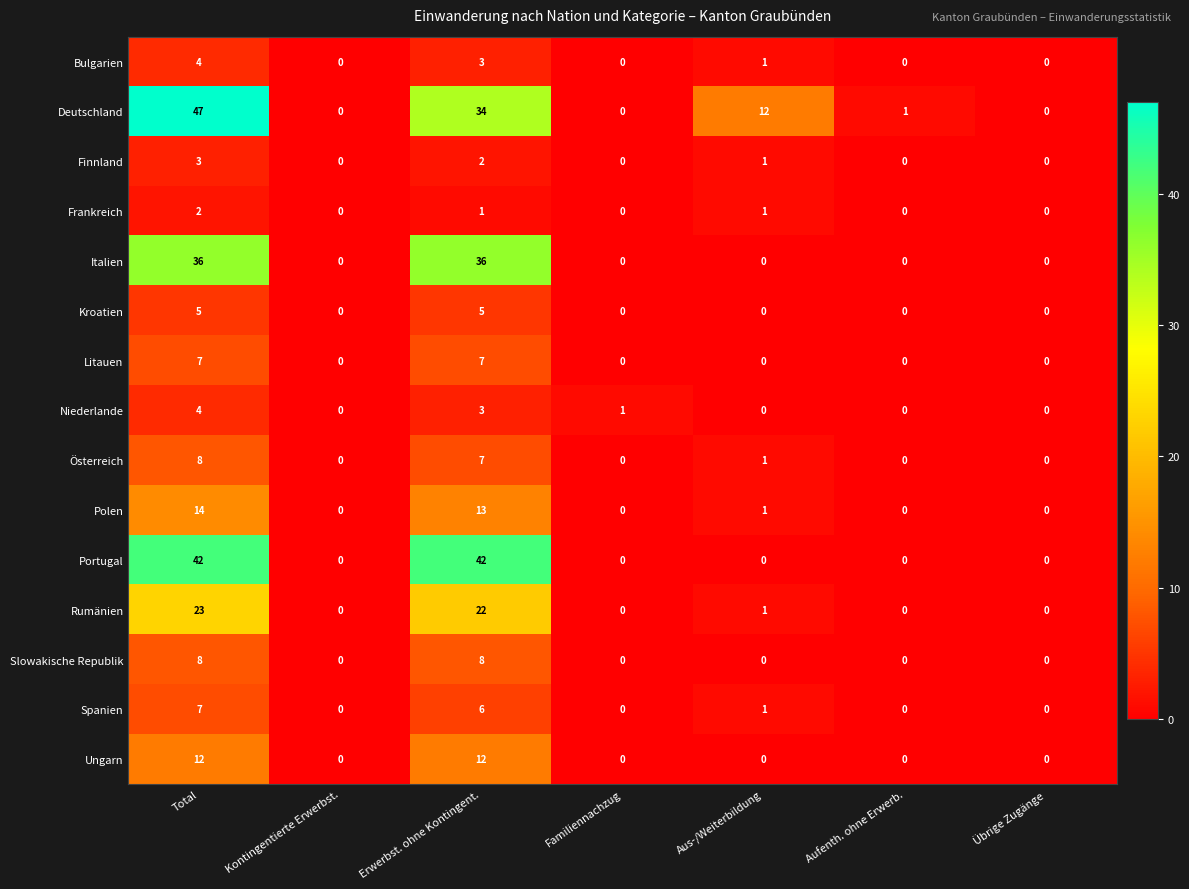

The Ungarn series shows 3 at Erwerbst. ohne Kontingent.. True or false?

False